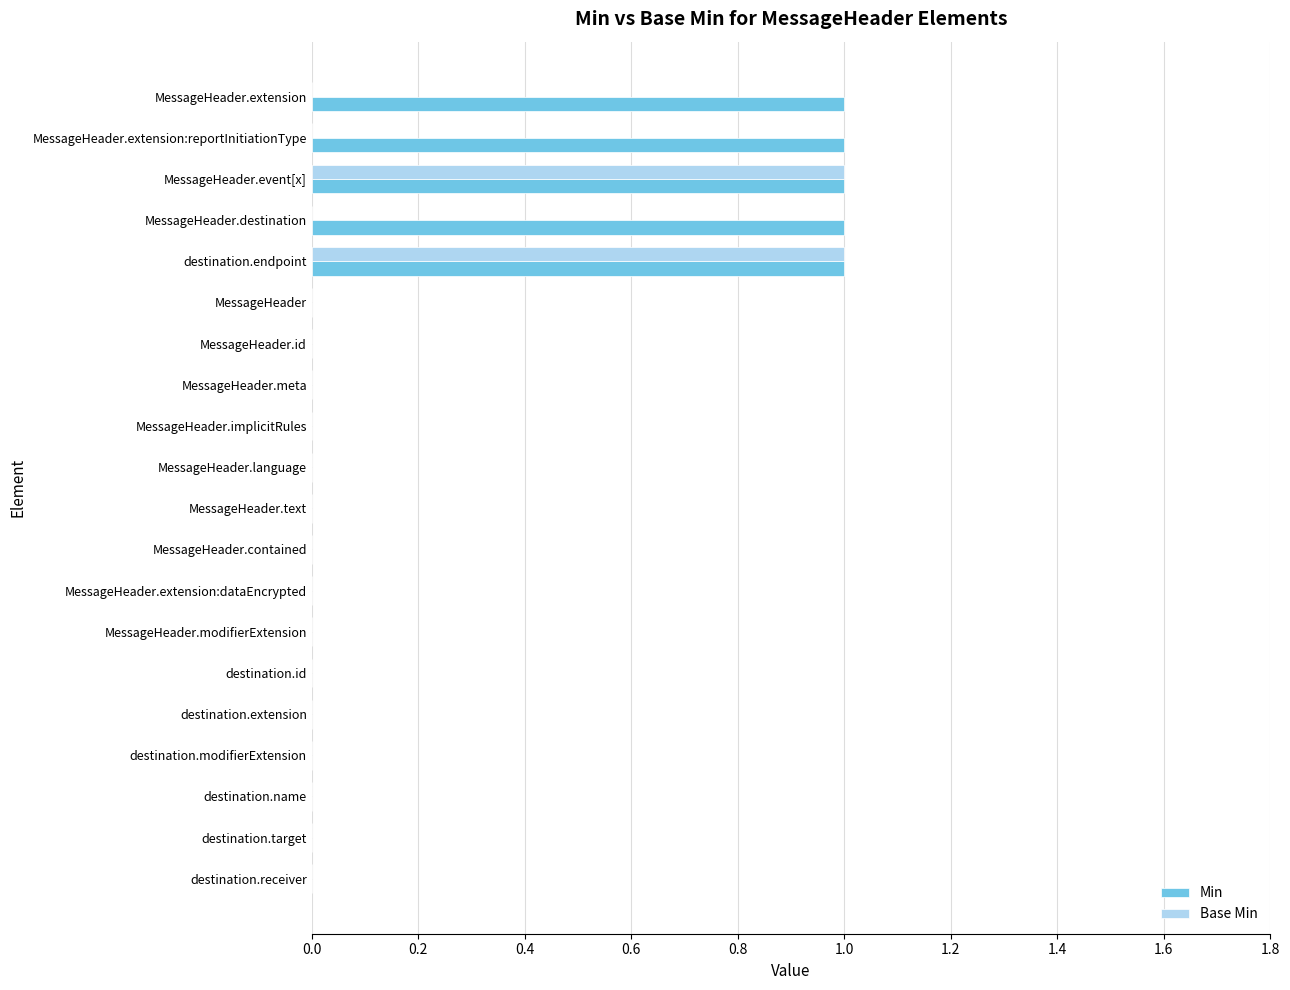

Is it true that Min equals 0 at MessageHeader?

True